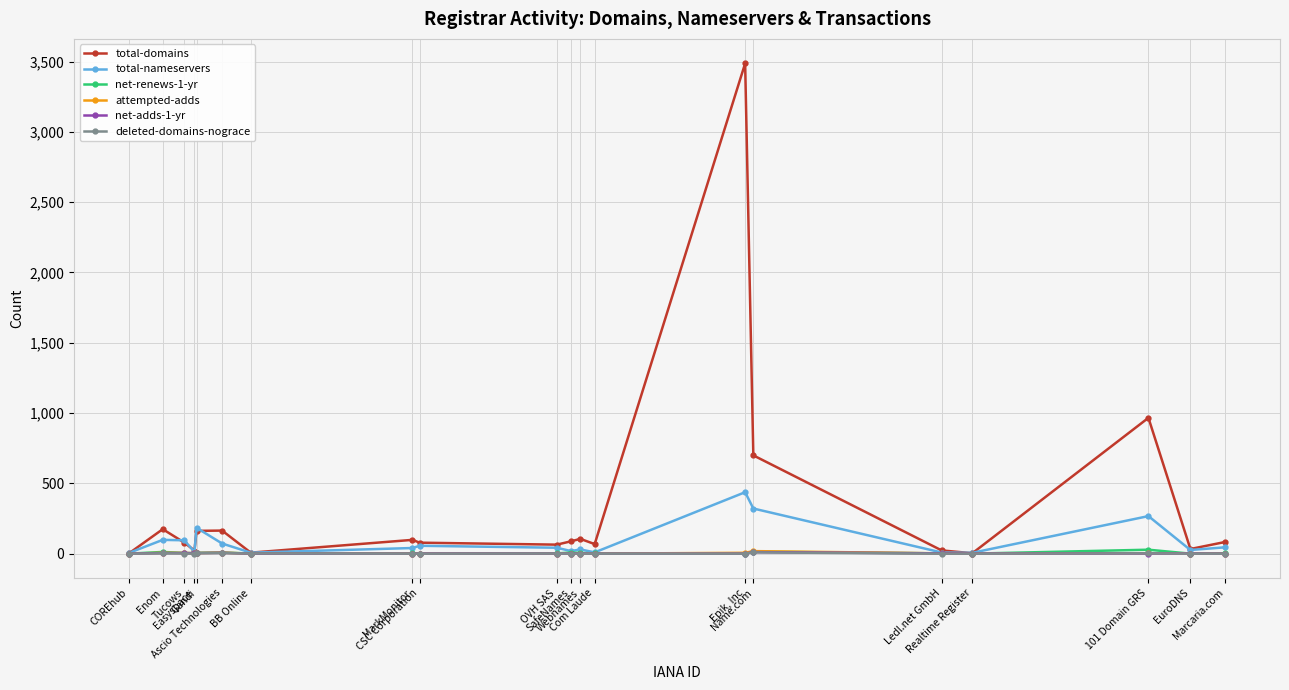

How many lines are shown in the chart?

6